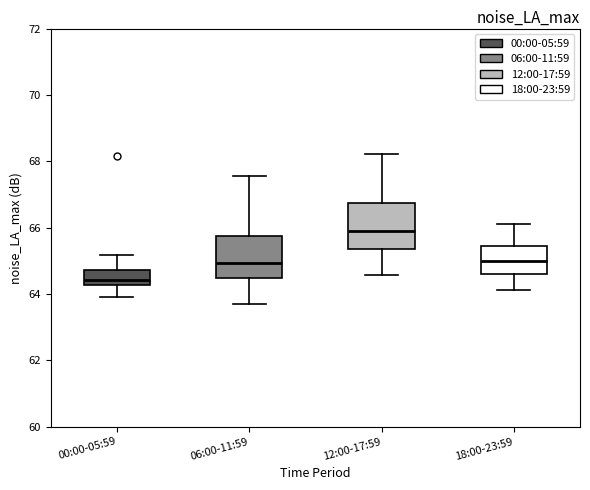

Which box's median line is the highest?

12:00-17:59